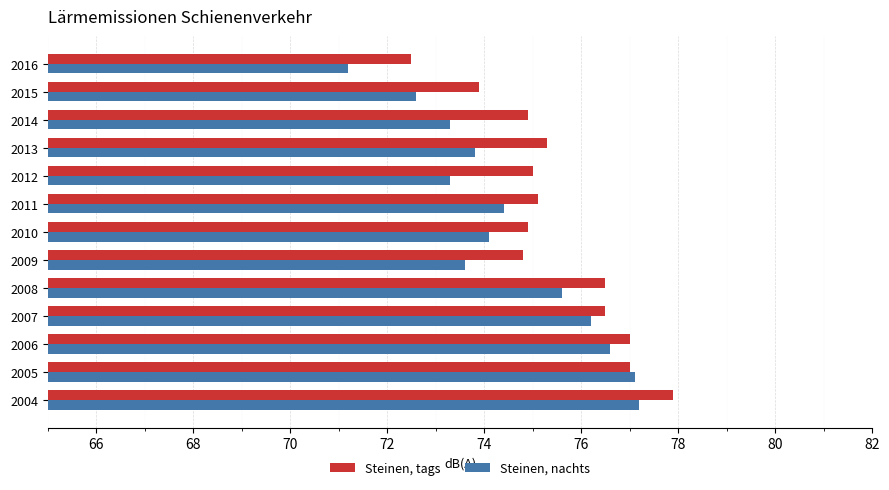

Which series has the largest total across all categories?

Steinen, tags